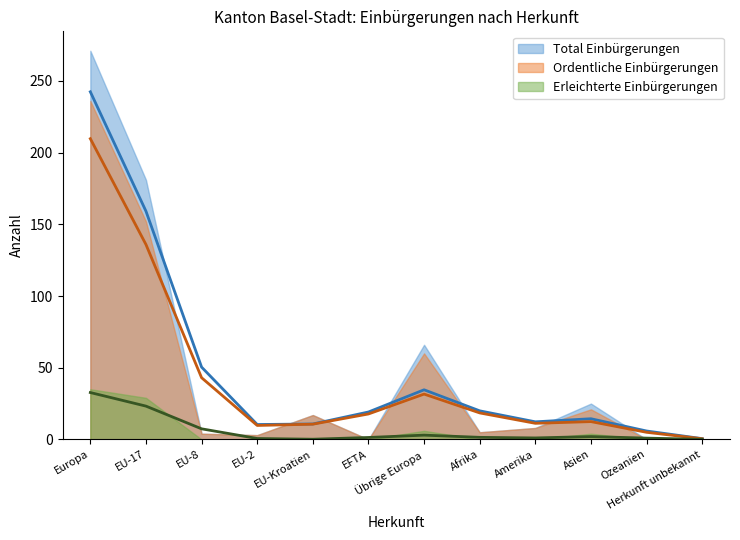

What is the difference between the second highest and minimum values in the Erleichterte Einbürgerungen series?

29